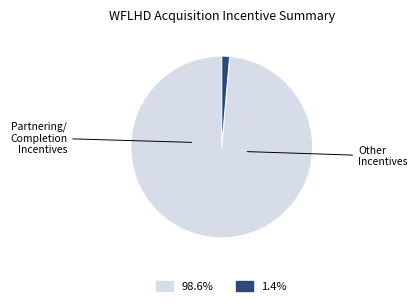

Is there a majority slice in this chart?

Yes